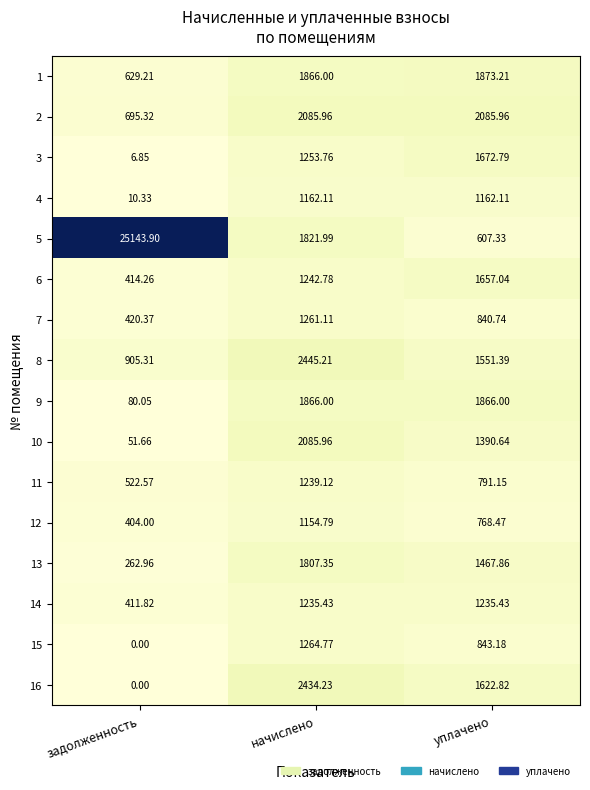

At which category does the chart reach its peak across all series?

задолженность